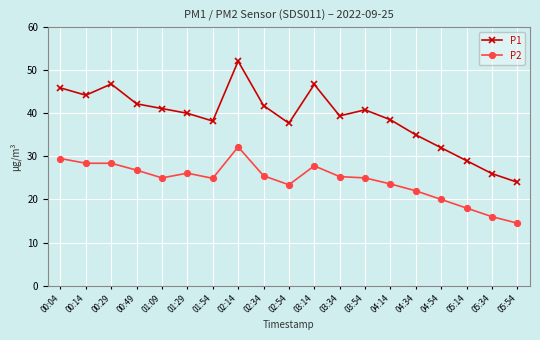

What is the total value across all series at 04:34?

57.0